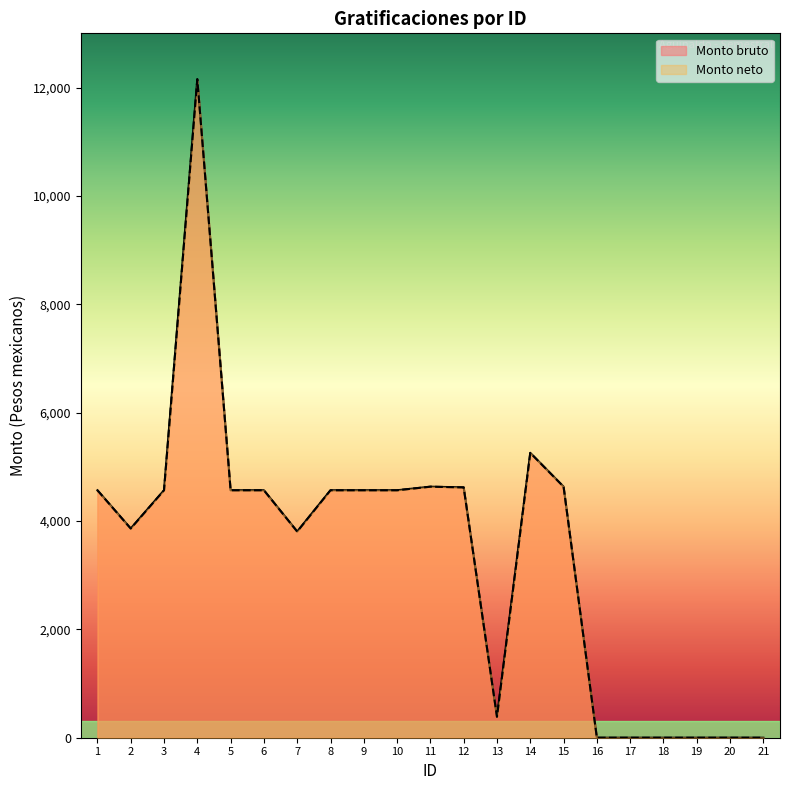

At which label does Monto neto first exceed 4567?

4